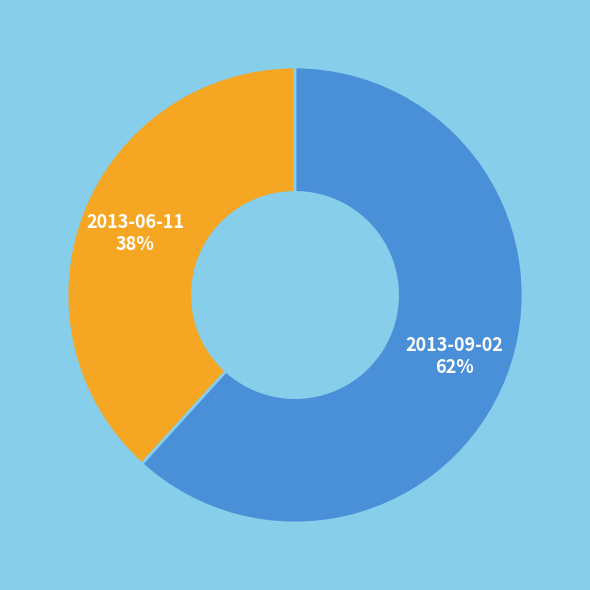

Is it true that 2013-09-02 is 72% of the pie?

False